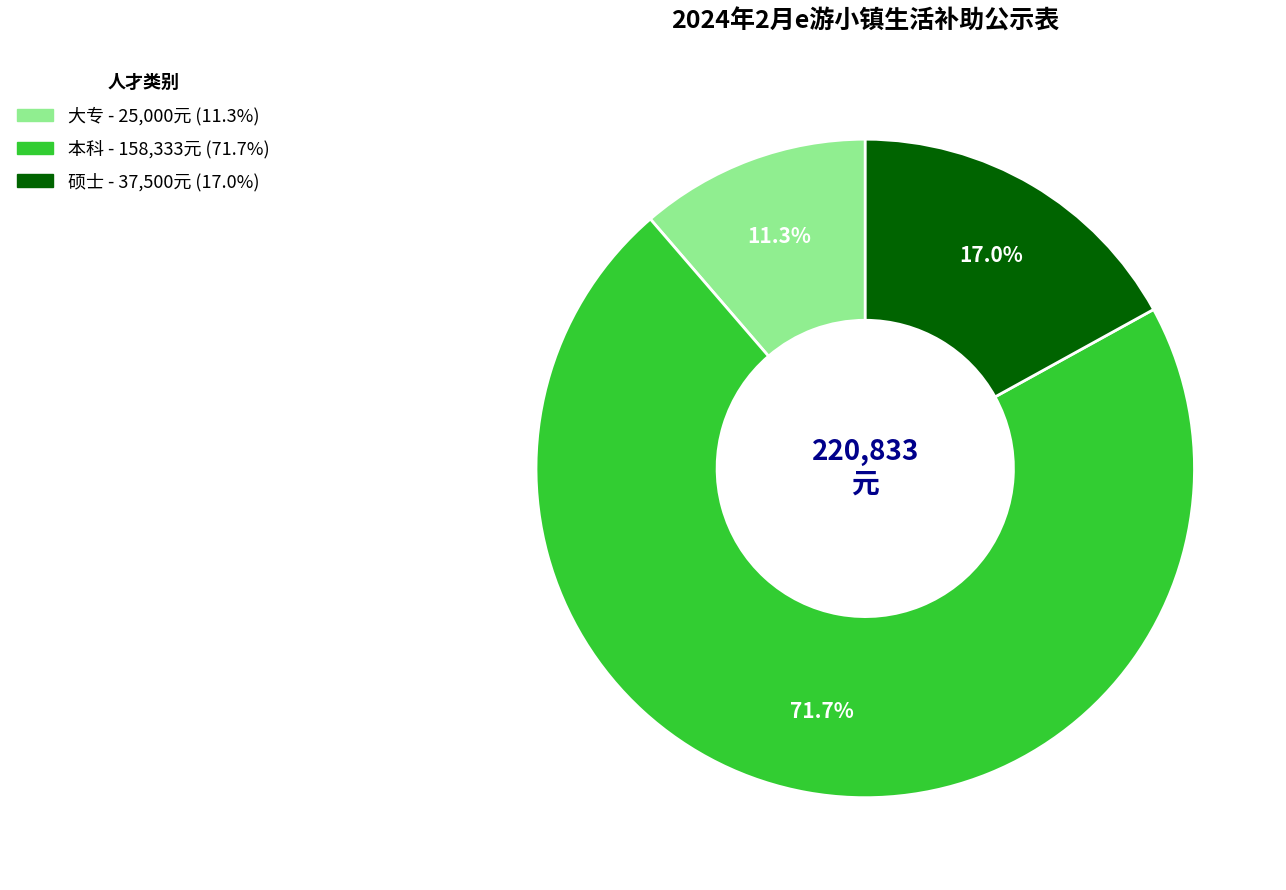

Combined, what portion of the pie is 硕士 and 大专?

28.3%